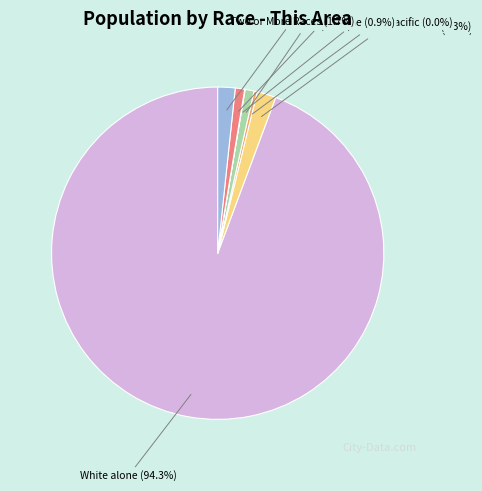

Which category has the biggest portion of the pie?

White alone